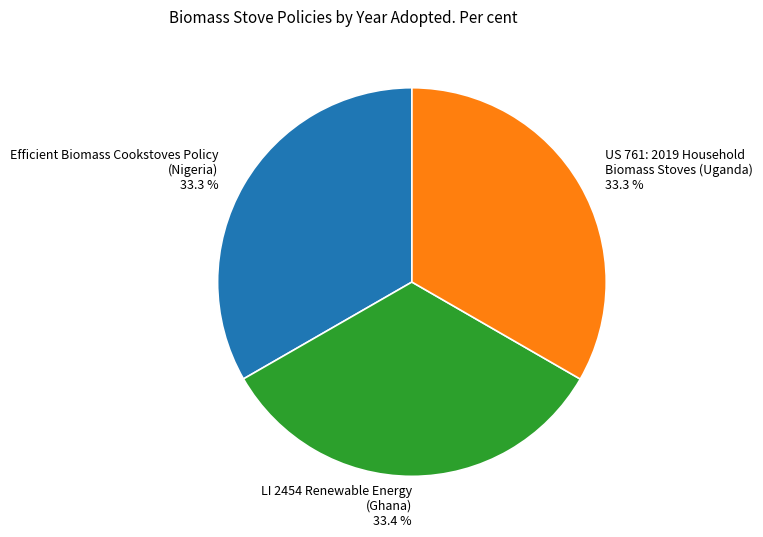

What is the ratio of the value at LI 2454 Renewable Energy (Ghana) to the value at Efficient Biomass Cookstoves Policy (Nigeria)?

1.0